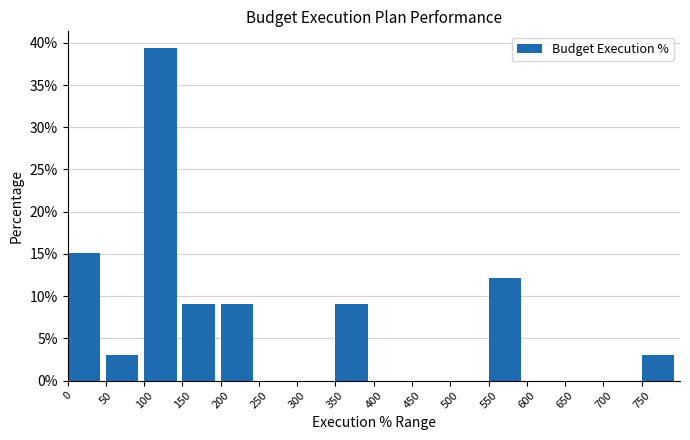

What is the height of the bar covering 100 to 150 on the x-axis? The values are not printed on the chart, so give them approximately, as read against the axis.

39.5